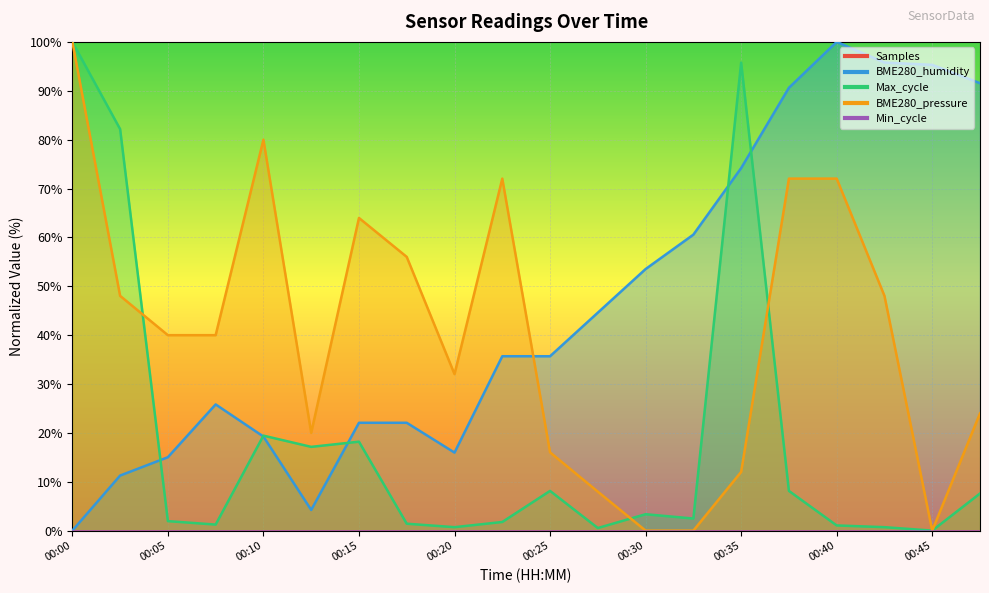

What is the maximum value shown in the chart?

100.0